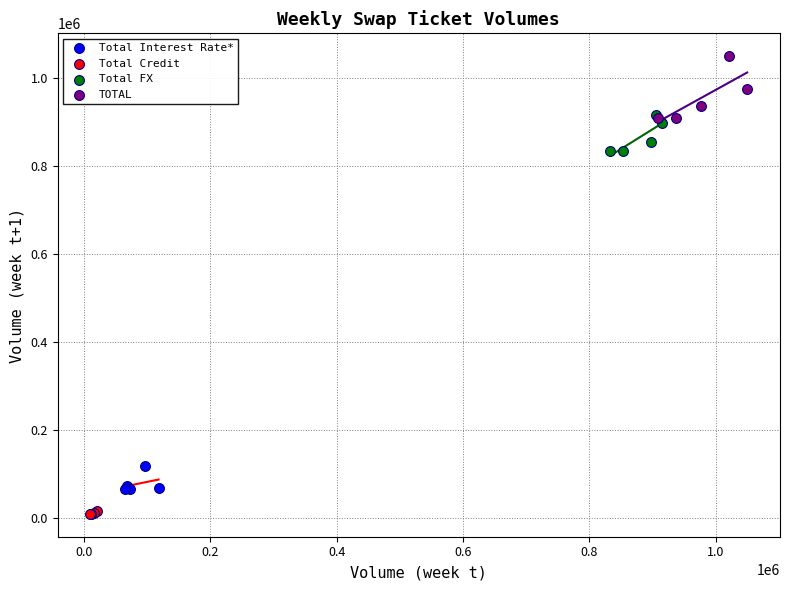

Which series reaches the minimum Y coordinate?

Total Credit